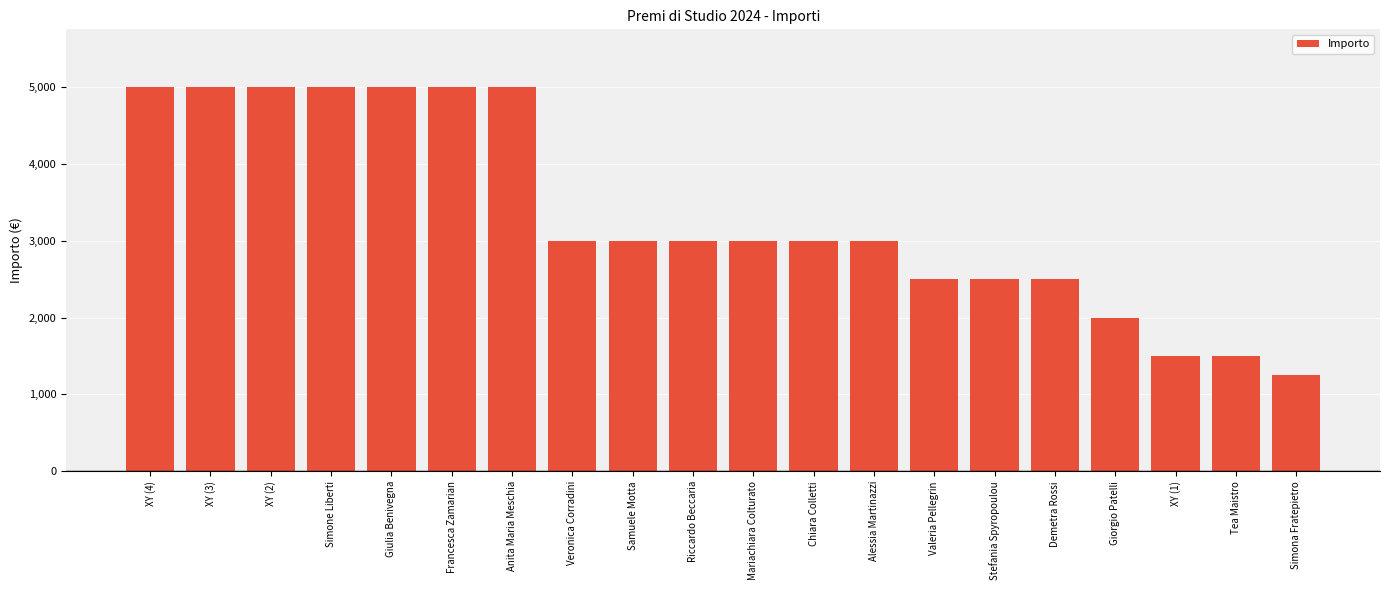

What is the difference between the maximum and second lowest values?

3500